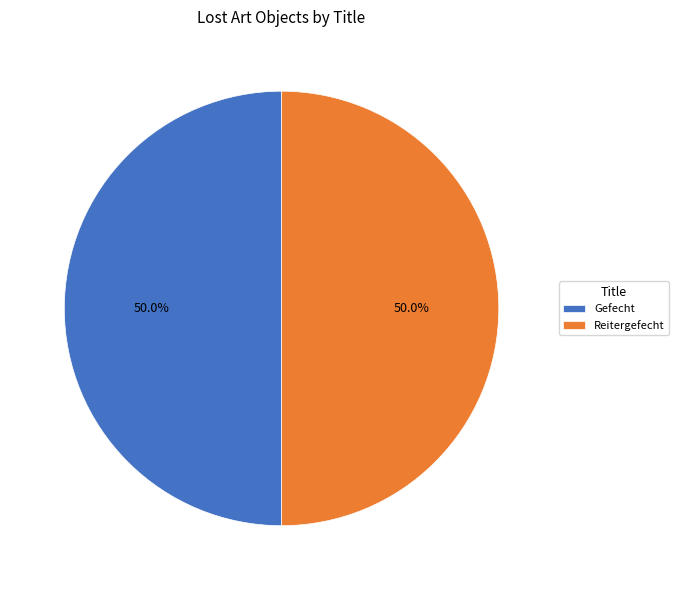

To the nearest percent, what is the combined percentage of Gefecht and Reitergefecht?

100%